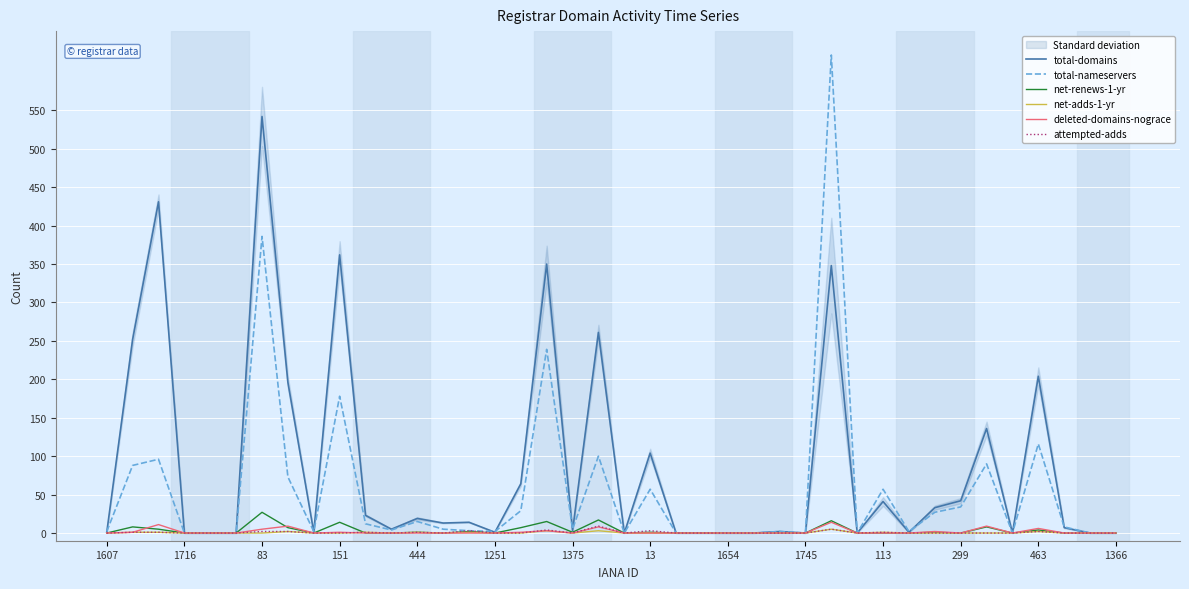

At which category does attempted-adds reach its first local valley?

299